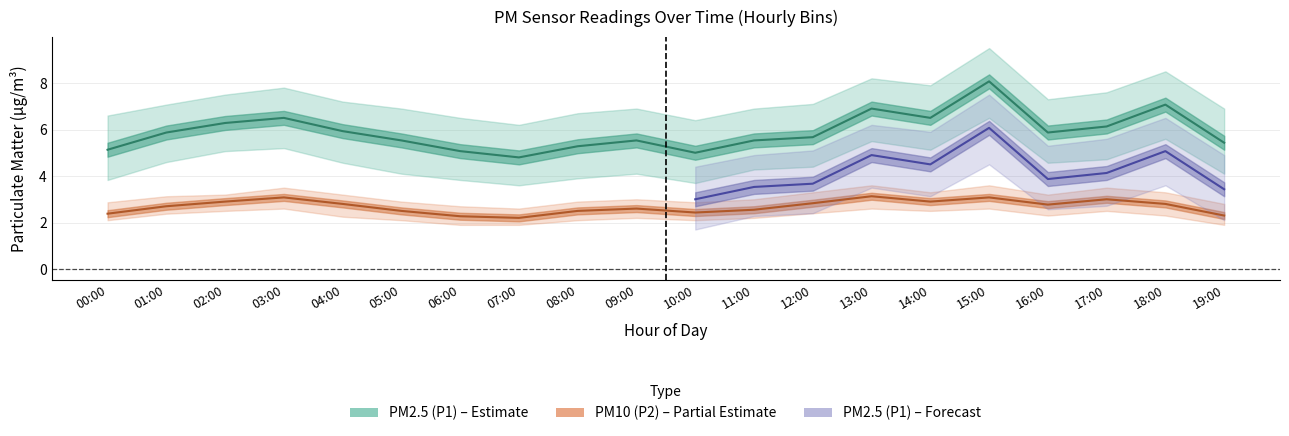

The value of P2_lower at 10:00 is 2.1. True or false?

True